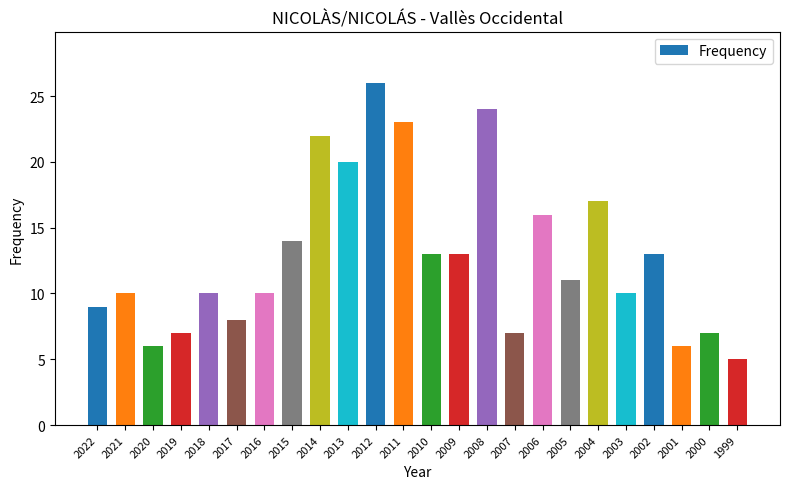

What is the greatest value displayed?

26